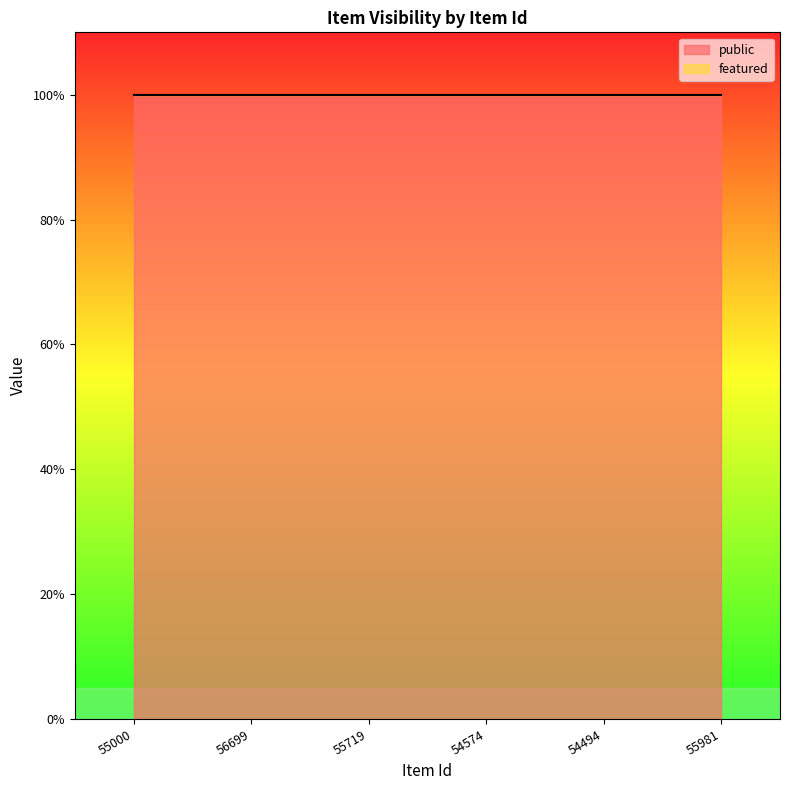

What is the approximate value of public at 55719?

1